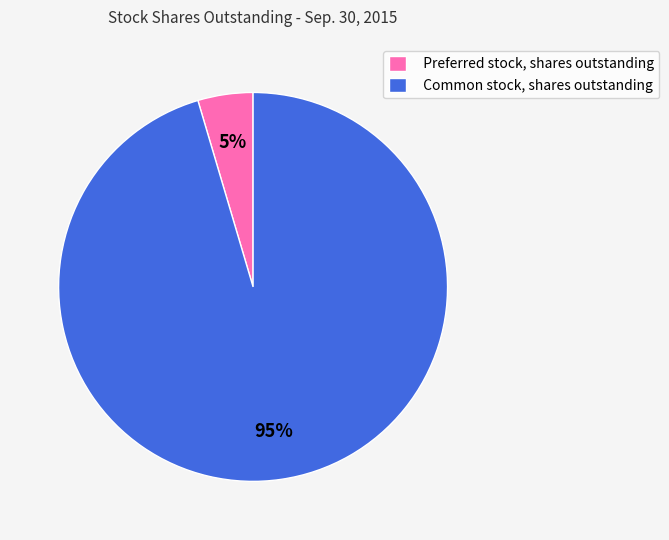

What percentage is the Preferred stock, shares outstanding slice, to the nearest percent?

5%